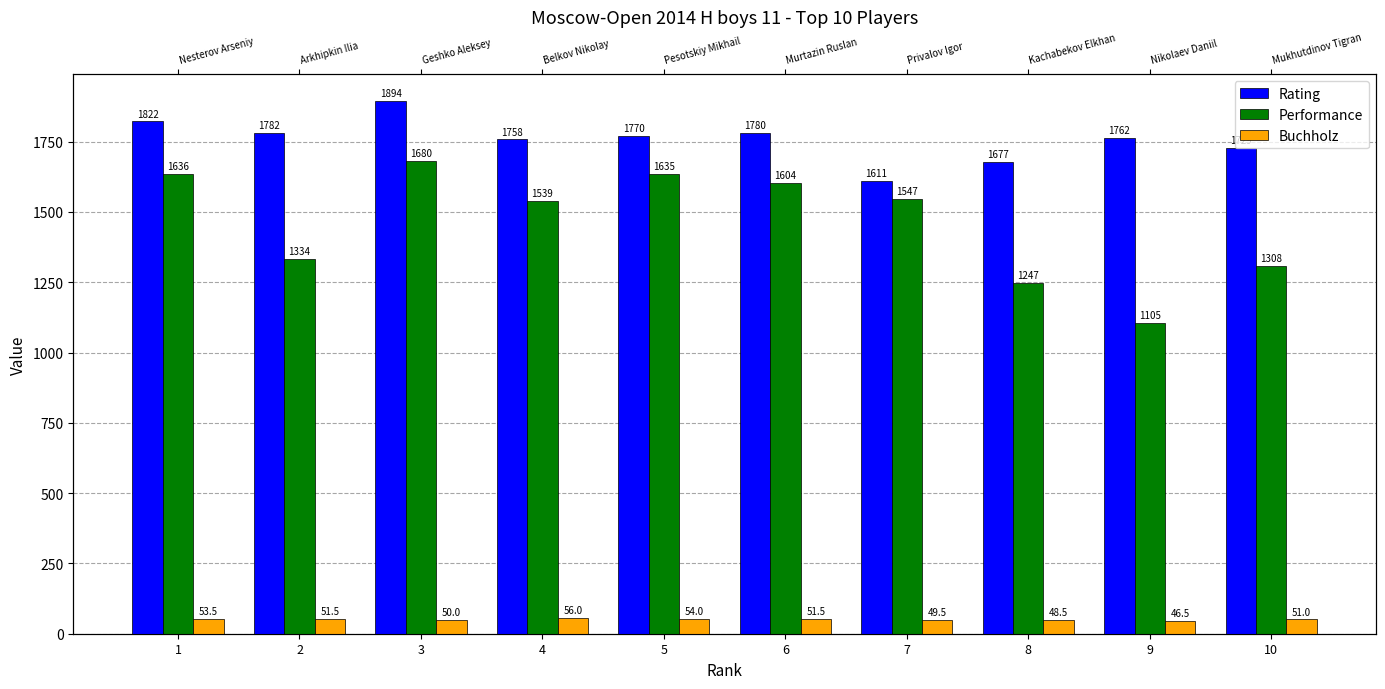

How many data points in Buchholz are above 51?

5